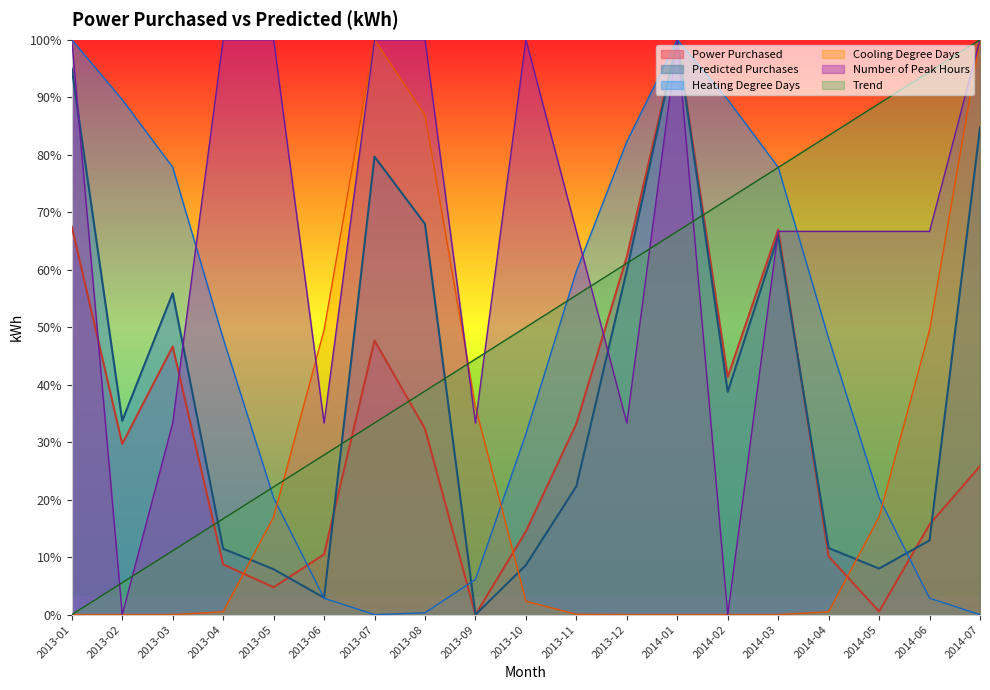

What is the difference between the second highest and minimum values in the Cooling Degree Days series?

1.0